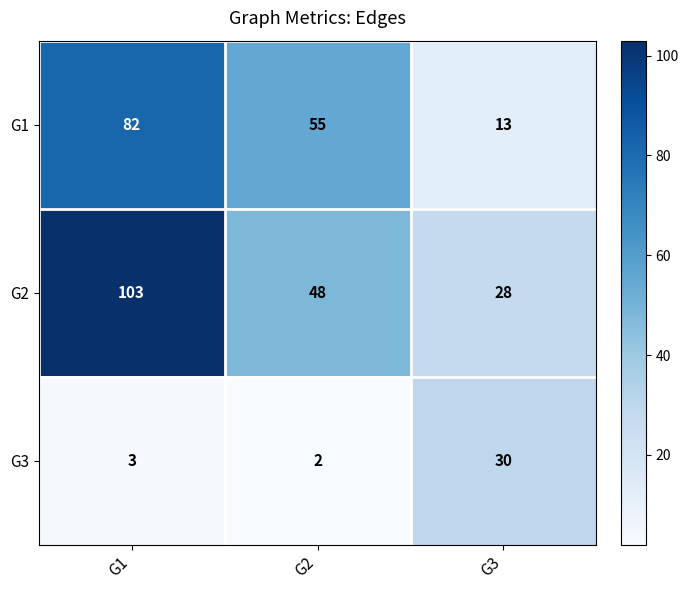

At which category is the sum across all series the highest?

G1